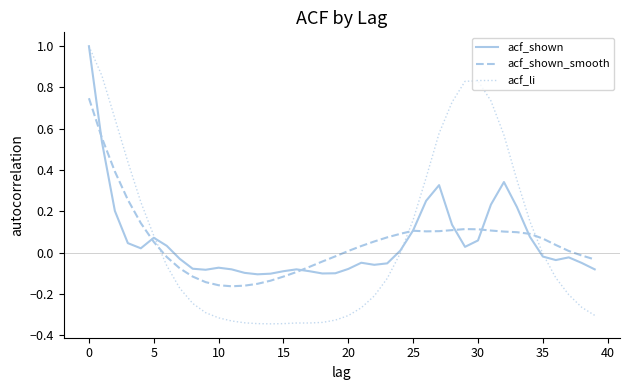

What are all the series names shown in the legend?

acf_shown, acf_shown_smooth, acf_li